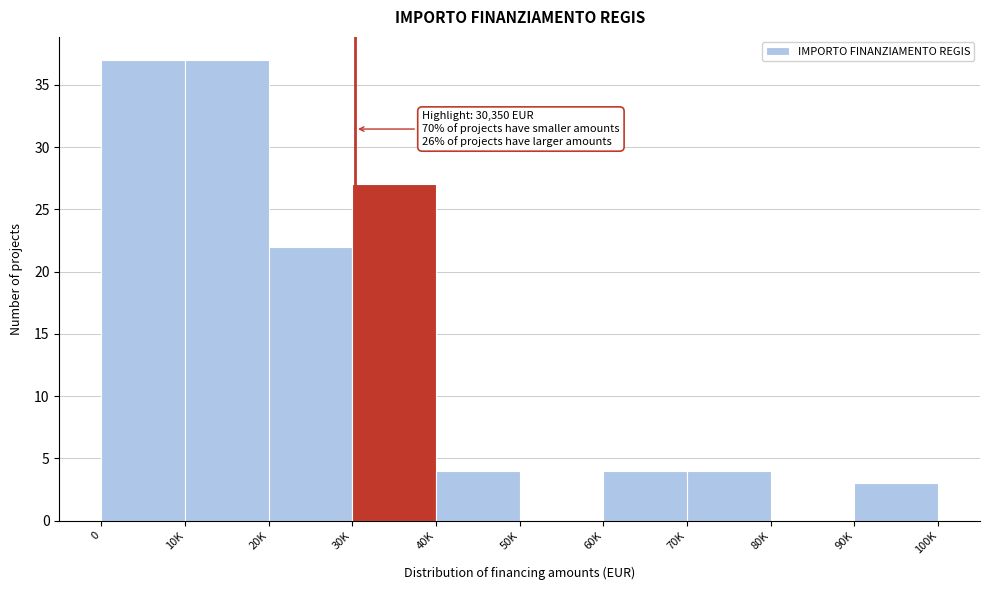

Reading left to right, extract all data points from this chart.

0=37	10K=37	20K=22	30K=27	40K=4	50K=0	60K=4	70K=4	80K=0	90K=3